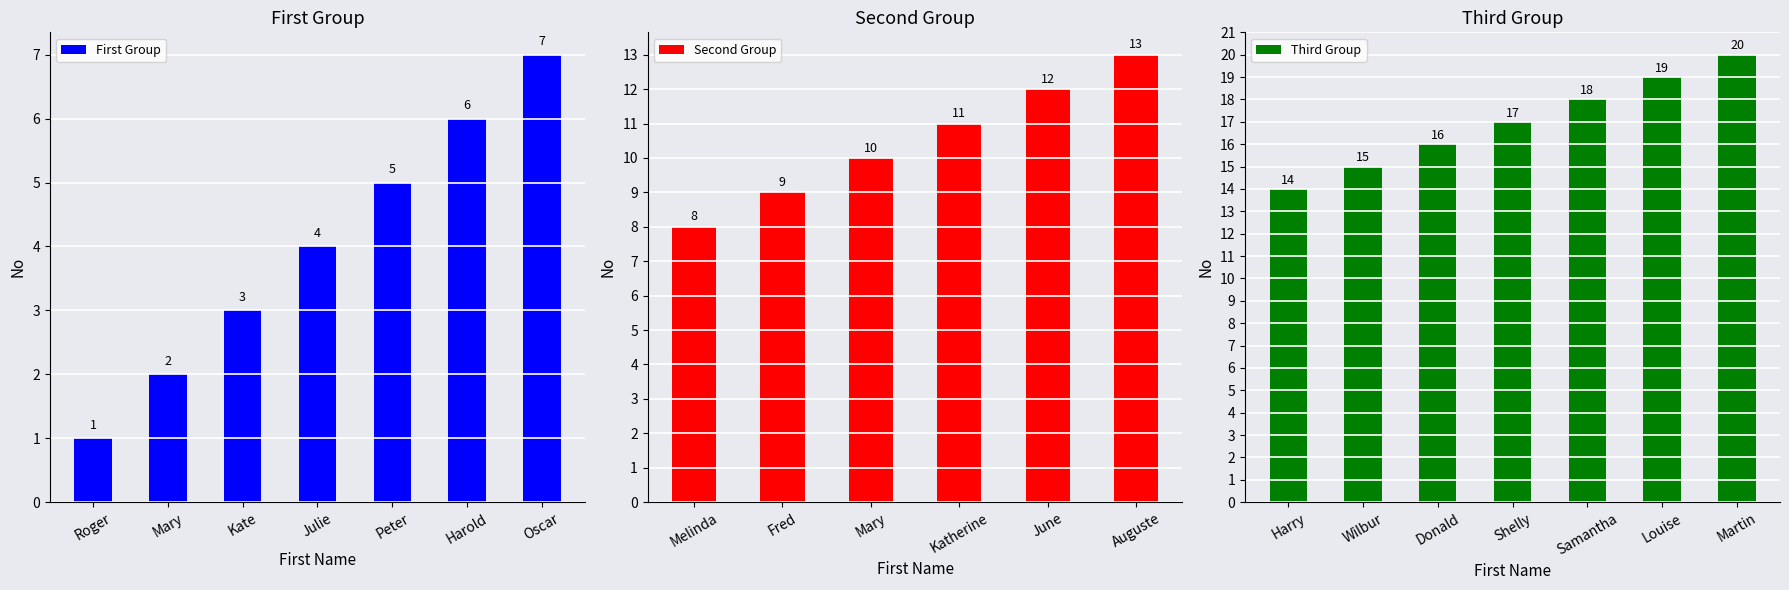

What is the average value?

10